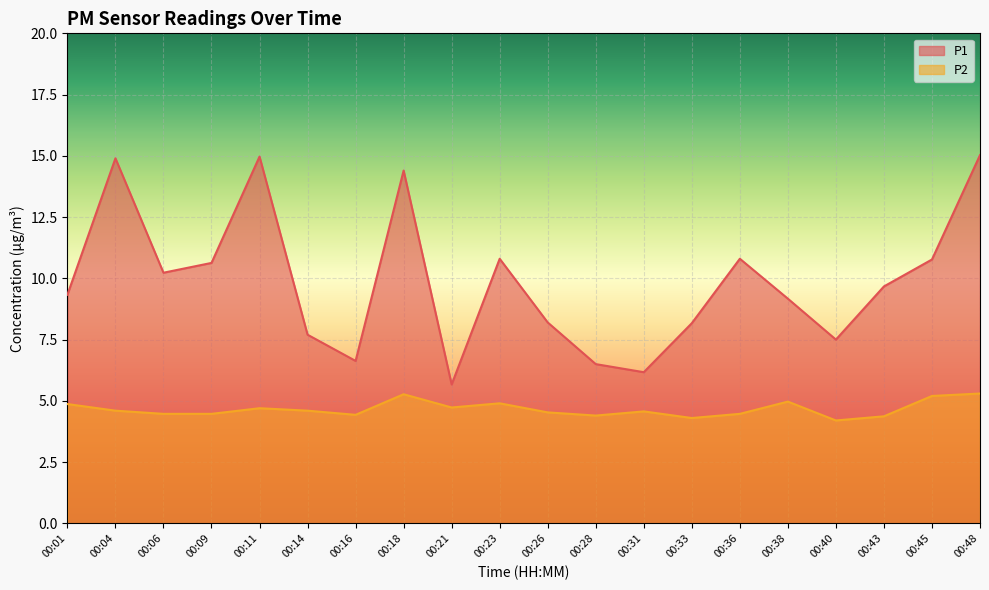

How many lines are shown in the chart?

2